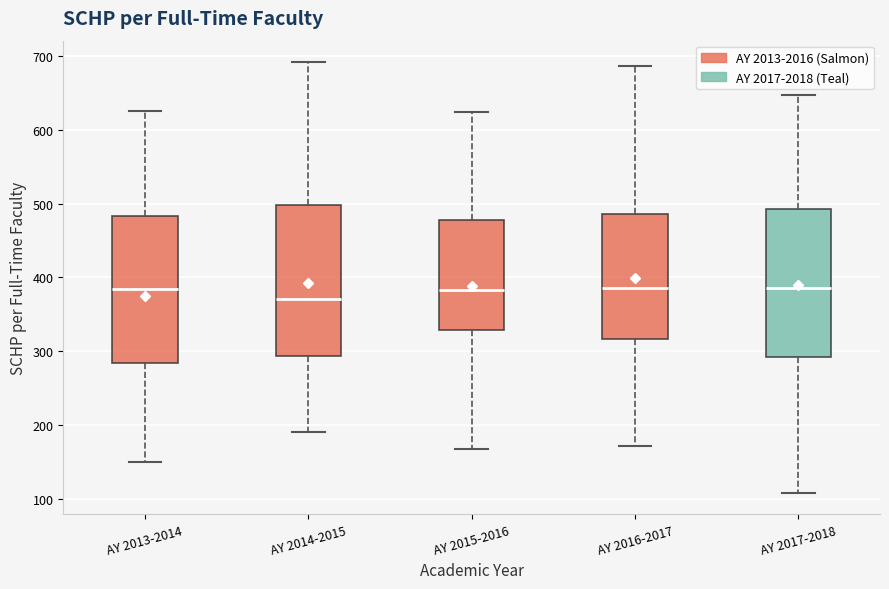

Where is the upper edge of the box for AY 2013-2014 on the y-axis? The values are not printed on the chart, so give them approximately, as read against the axis.

480